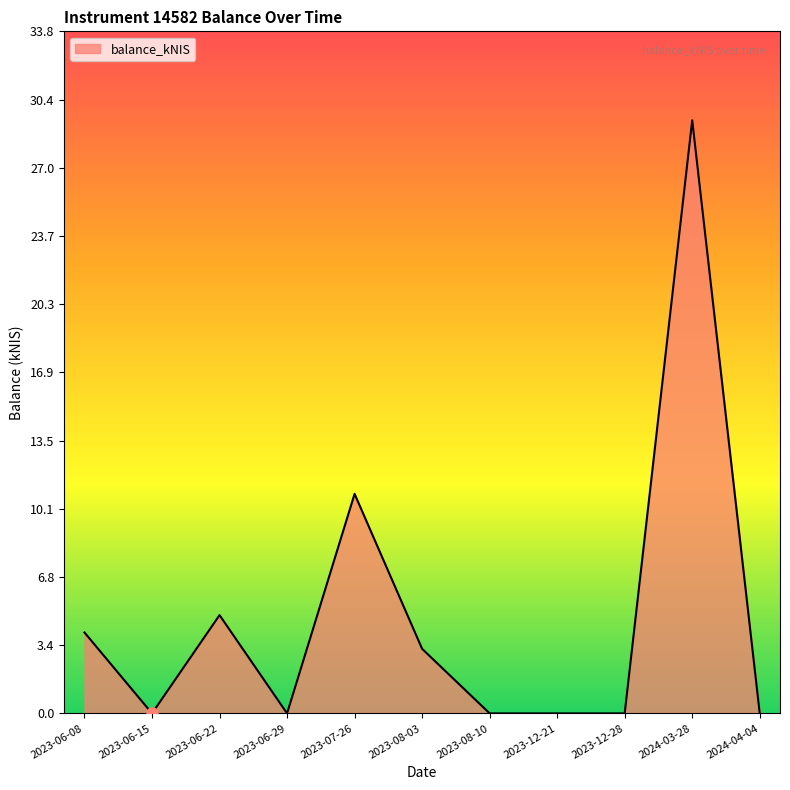

What is the difference between the maximum and minimum values?

29.4